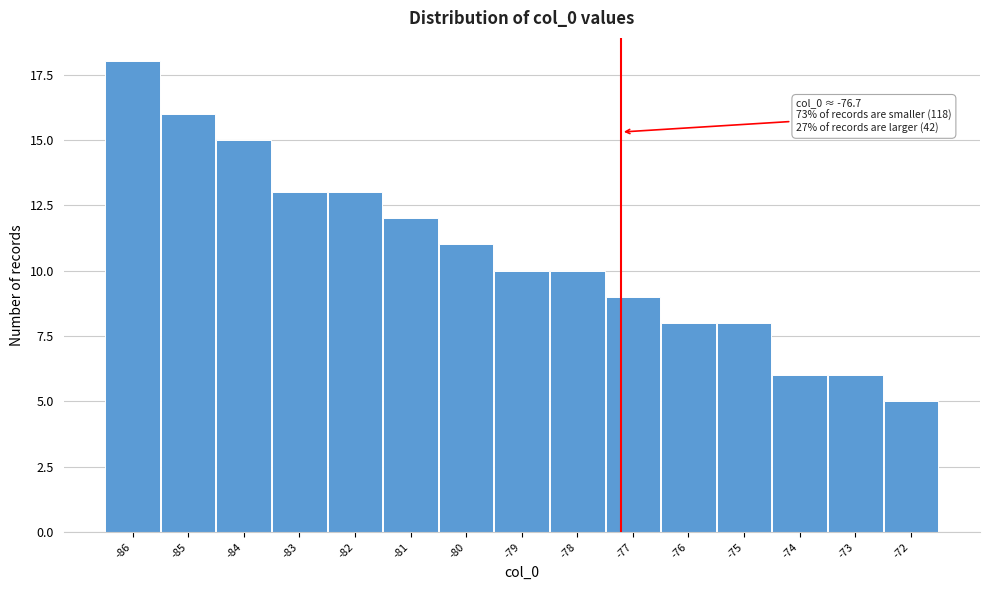

Reading right to left, extract all data points from this chart.

5	6	6	8	8	9	10	10	11	12	13	13	15	16	18